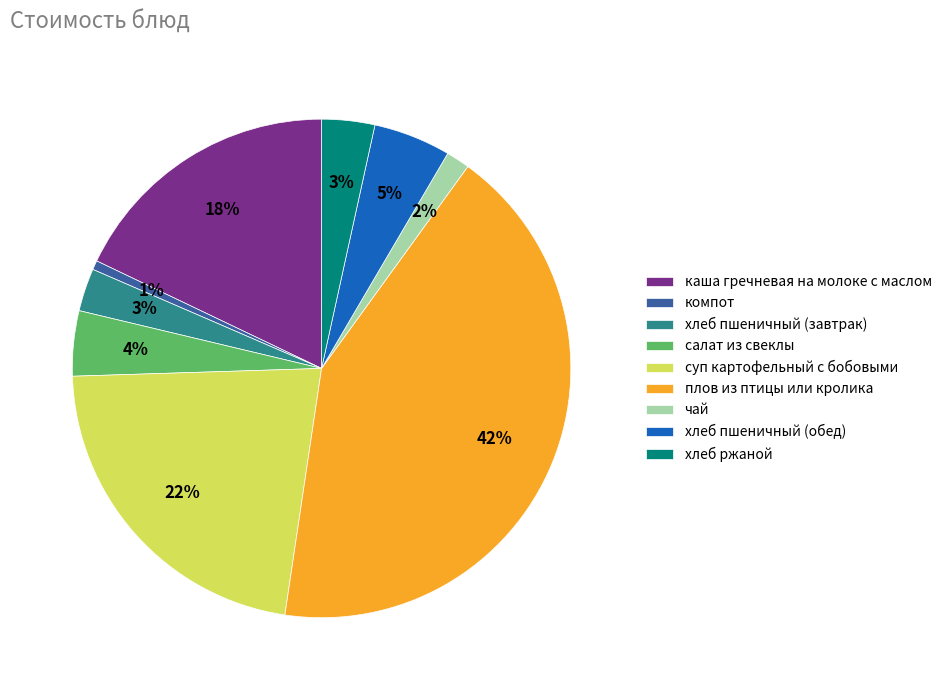

Does компот represent more than half of the total?

No